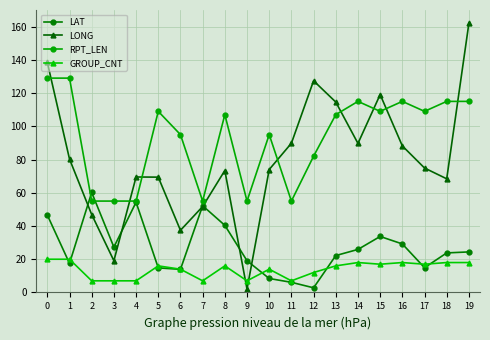

How many lines are shown in the chart?

4